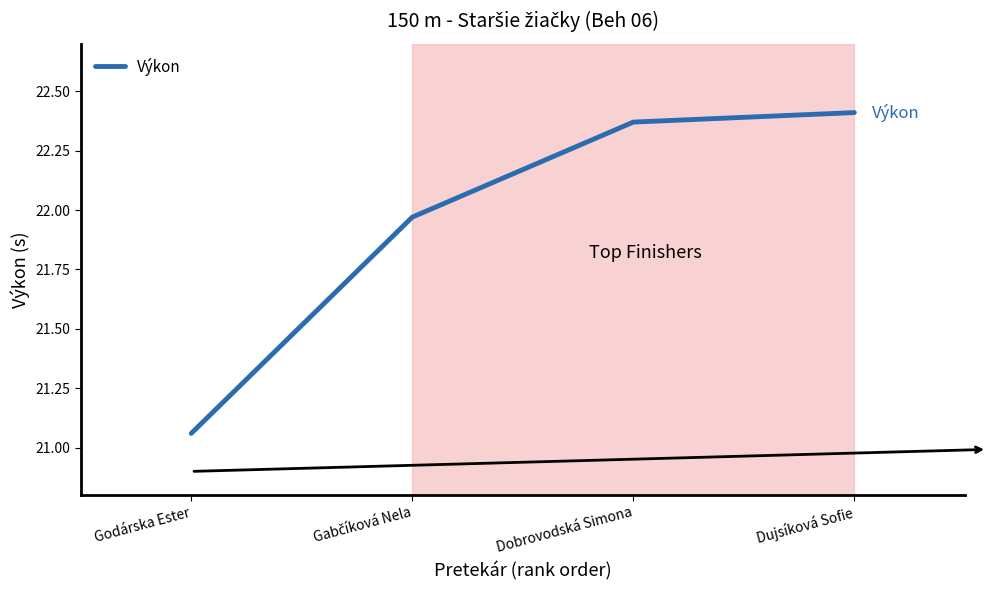

What is the sum of the values at Dobrovodská Simona and Dujsíková Sofie?

44.8